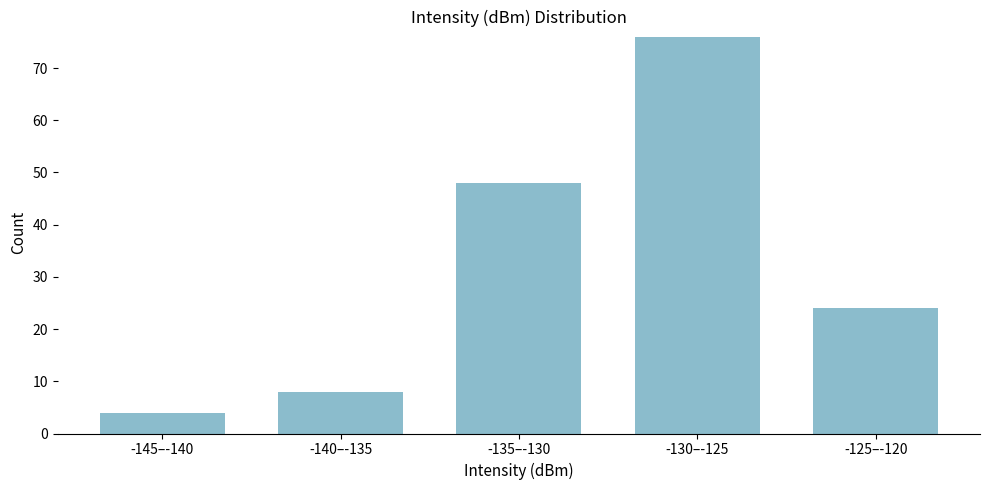

Reading left to right, list all the values displayed in this chart.

-145–-140=4	-140–-135=8	-135–-130=48	-130–-125=76	-125–-120=24